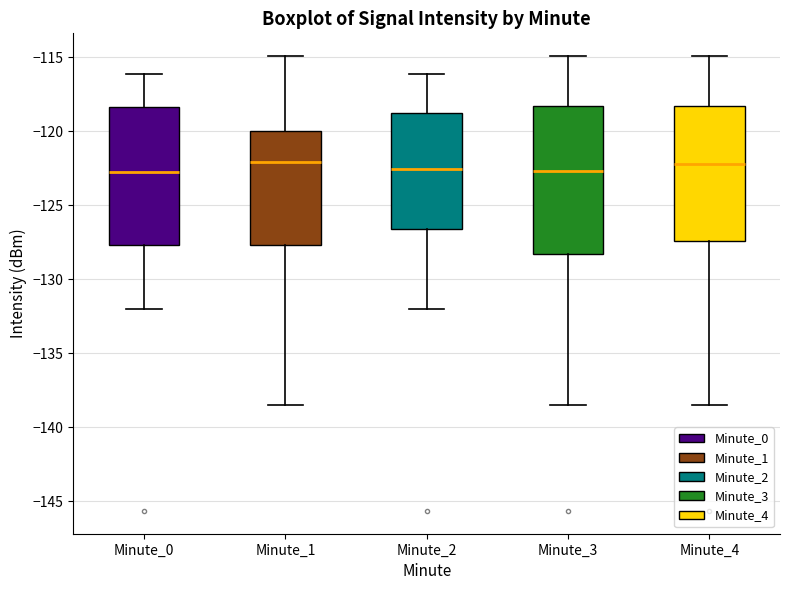

Where does the lower whisker of the box for Minute_4 end on the y-axis? The values are not printed on the chart, so give them approximately, as read against the axis.

-138.5